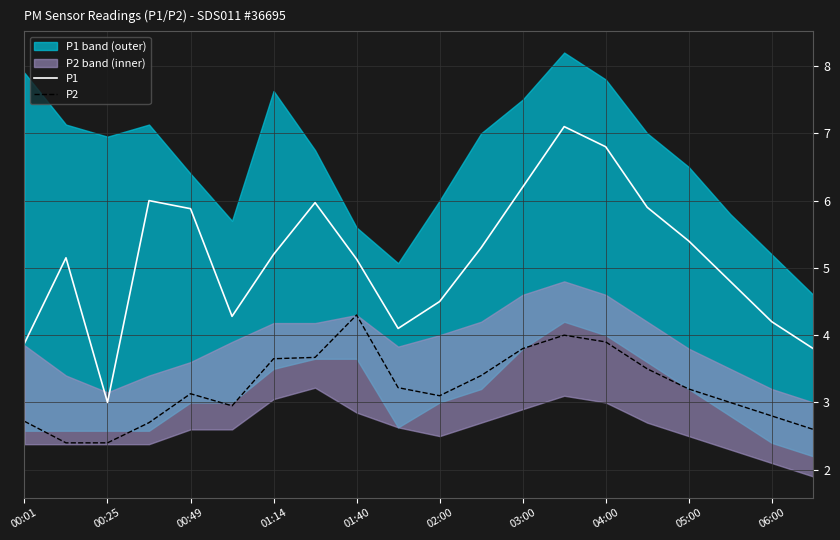

True or false: P2 and P1 intersect in this chart.

False